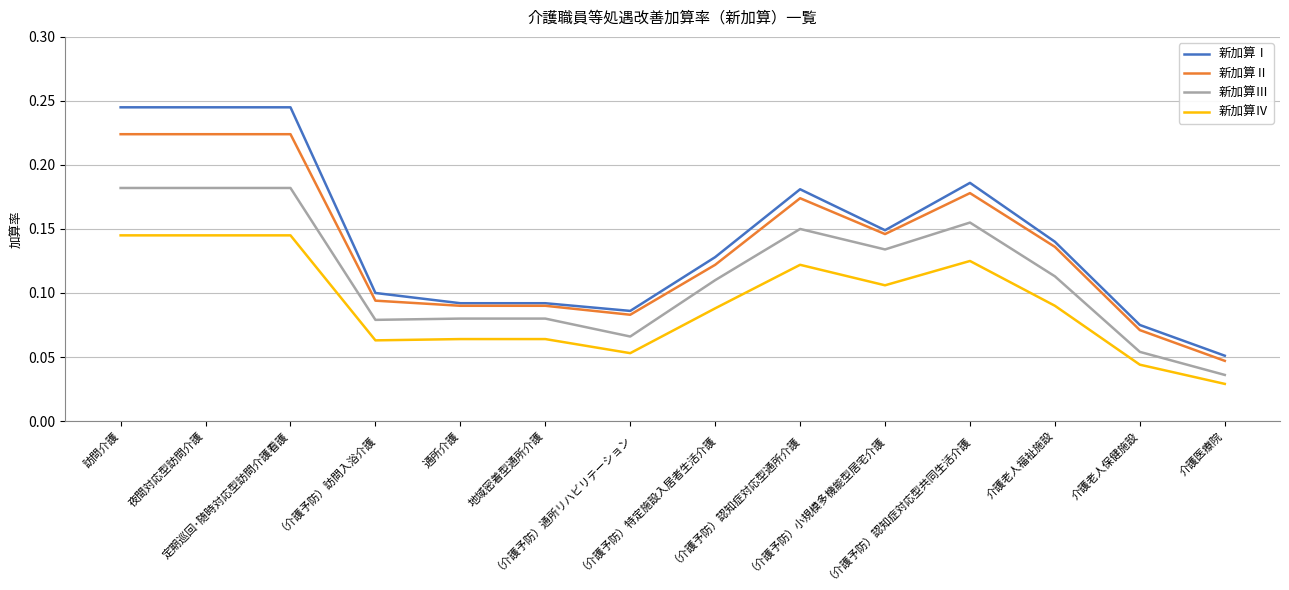

True or false: 新加算Ⅱ and 新加算Ⅳ intersect in this chart.

False